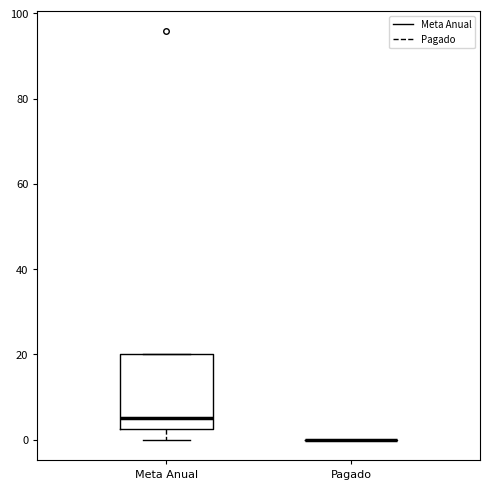

Which box is the tallest, from its lower edge to its upper edge?

Meta Anual